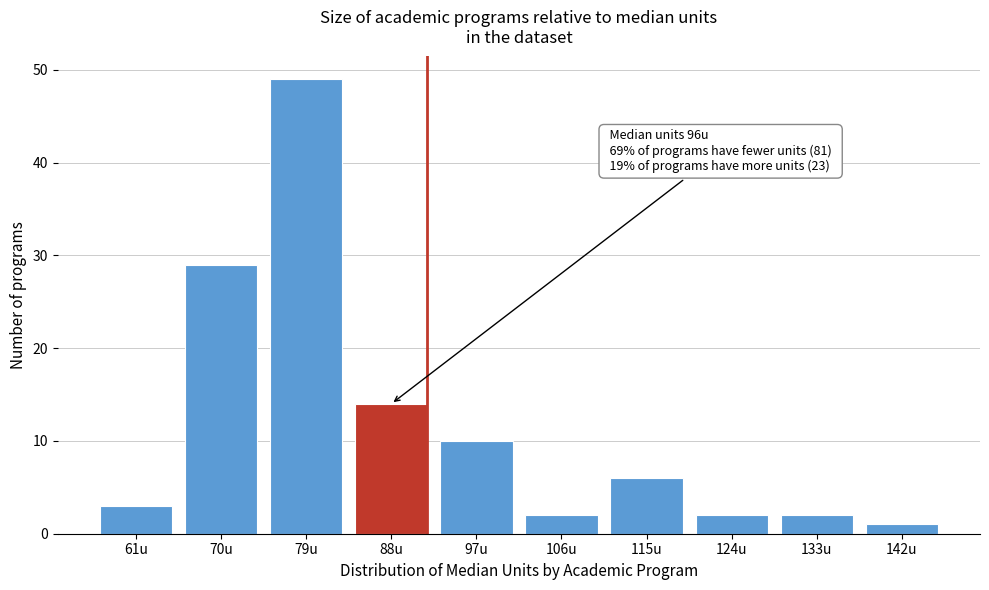

Reading left to right, transcribe all the data shown in this chart.

61u=3	70u=29	79u=49	88u=14	97u=10	106u=2	115u=6	124u=2	133u=2	142u=1